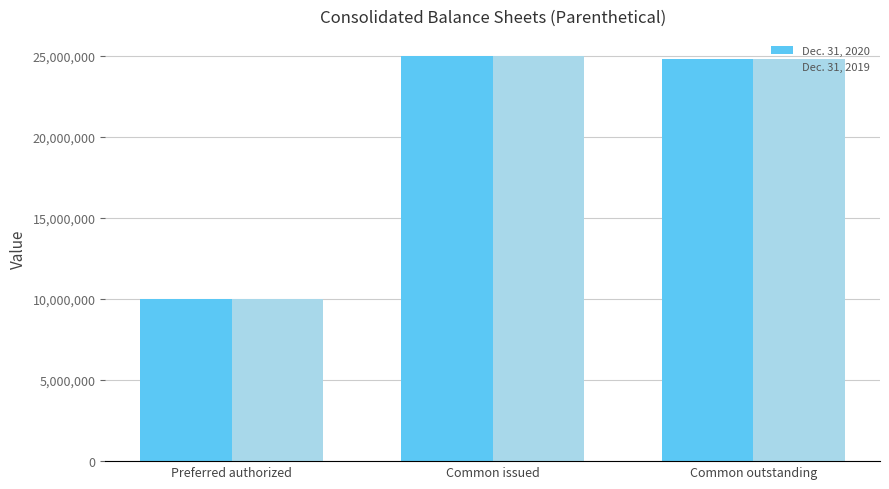

Which category has the lowest value across all series?

Preferred authorized